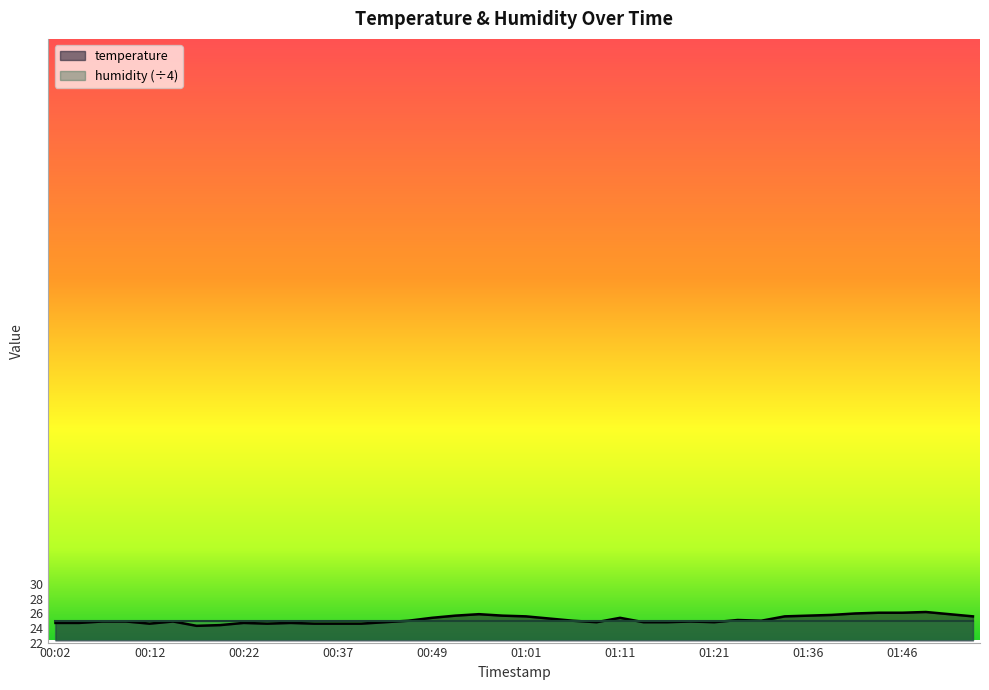

What is the difference between the maximum and minimum values?

1.9